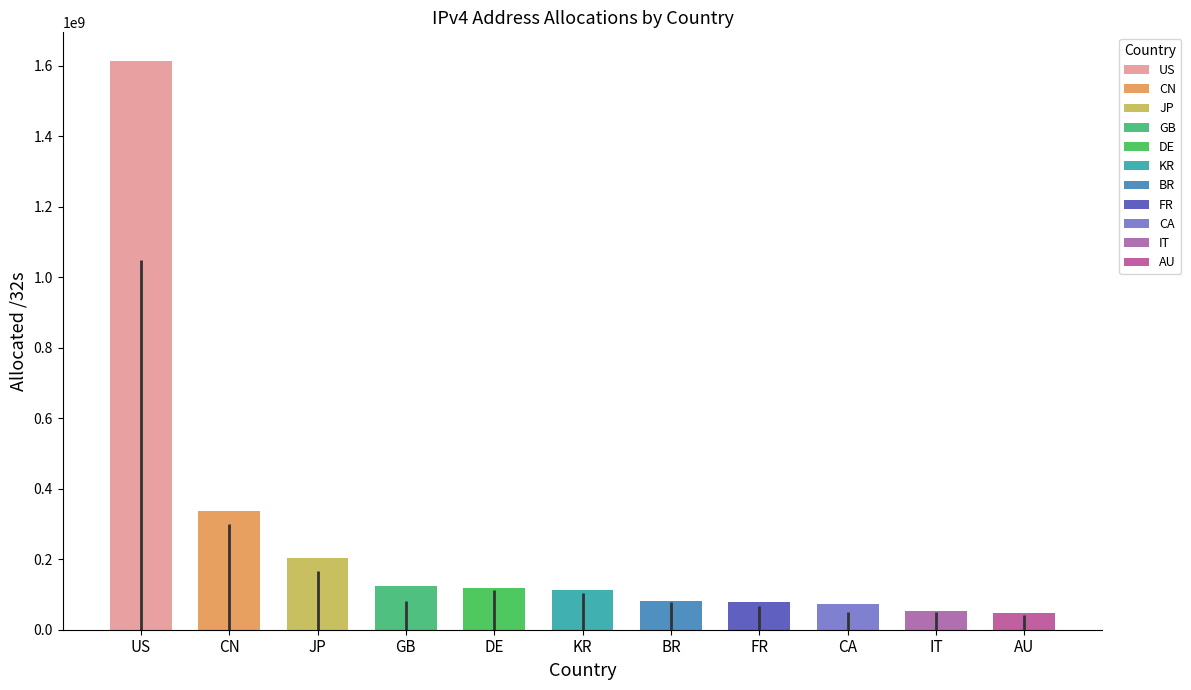

What is the label of the 4th bar from the right?

FR